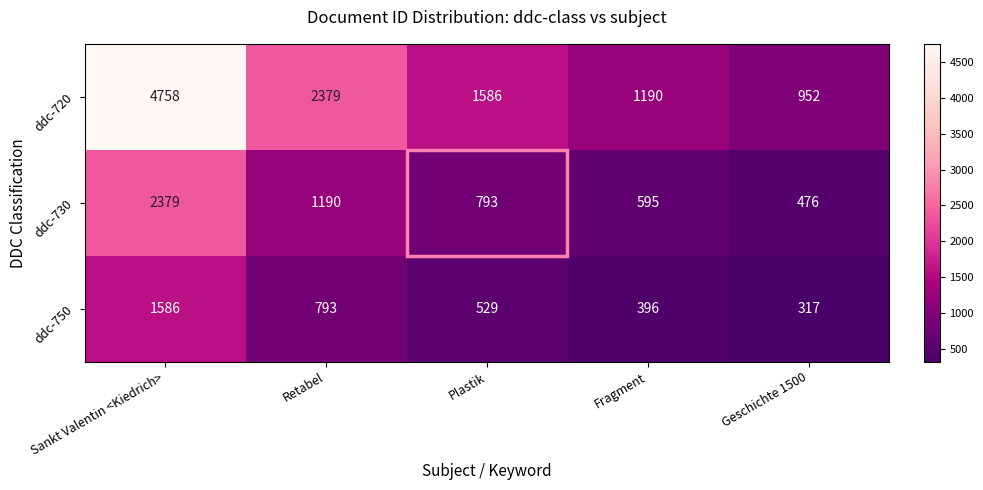

What is the spread (max minus min) of values at Sankt Valentin <Kiedrich>?

3172